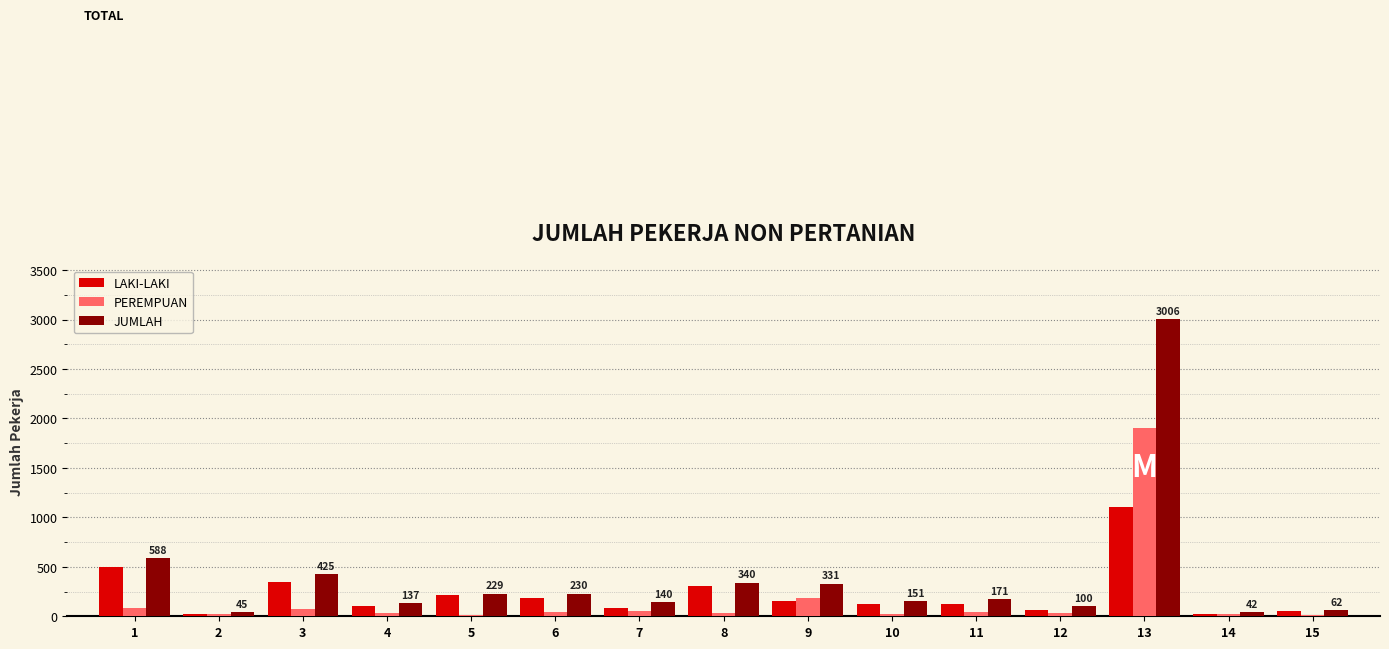

Which series has the widest spread of values?

JUMLAH